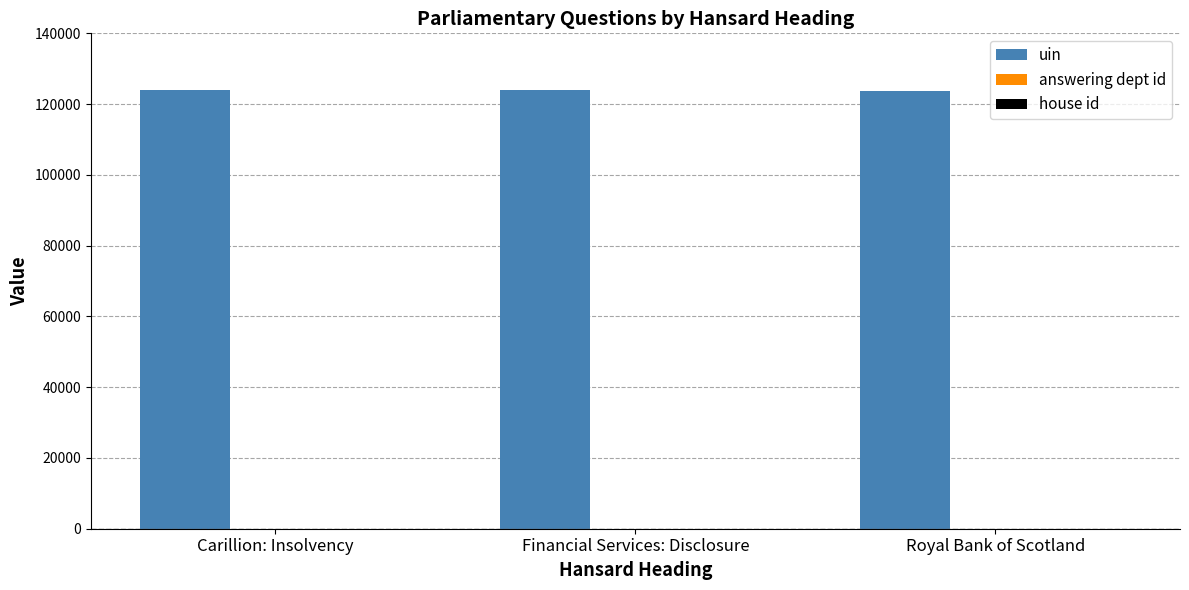

What is the sum of all uin values?

371481